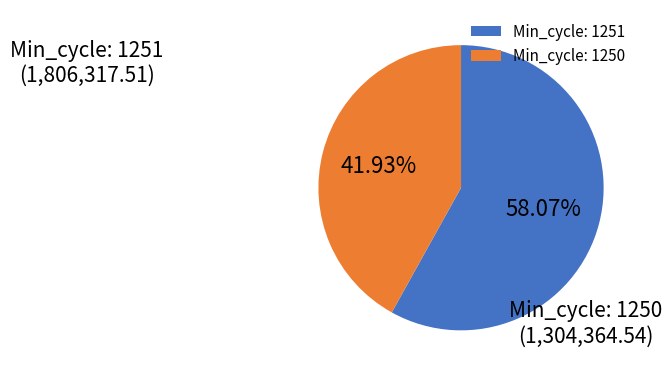

Between Min_cycle: 1251 and Min_cycle: 1250, which is larger?

Min_cycle: 1251